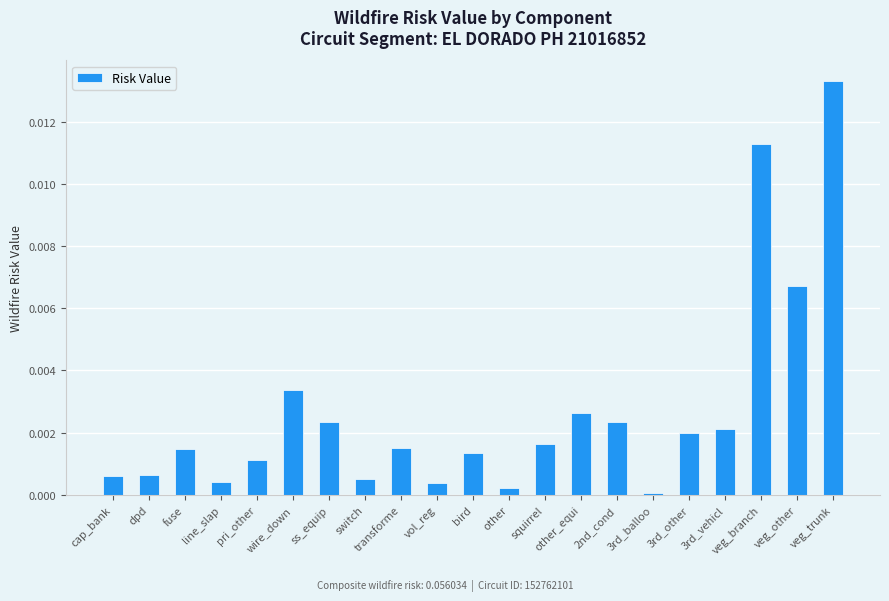

What position from the left is squirrel?

13